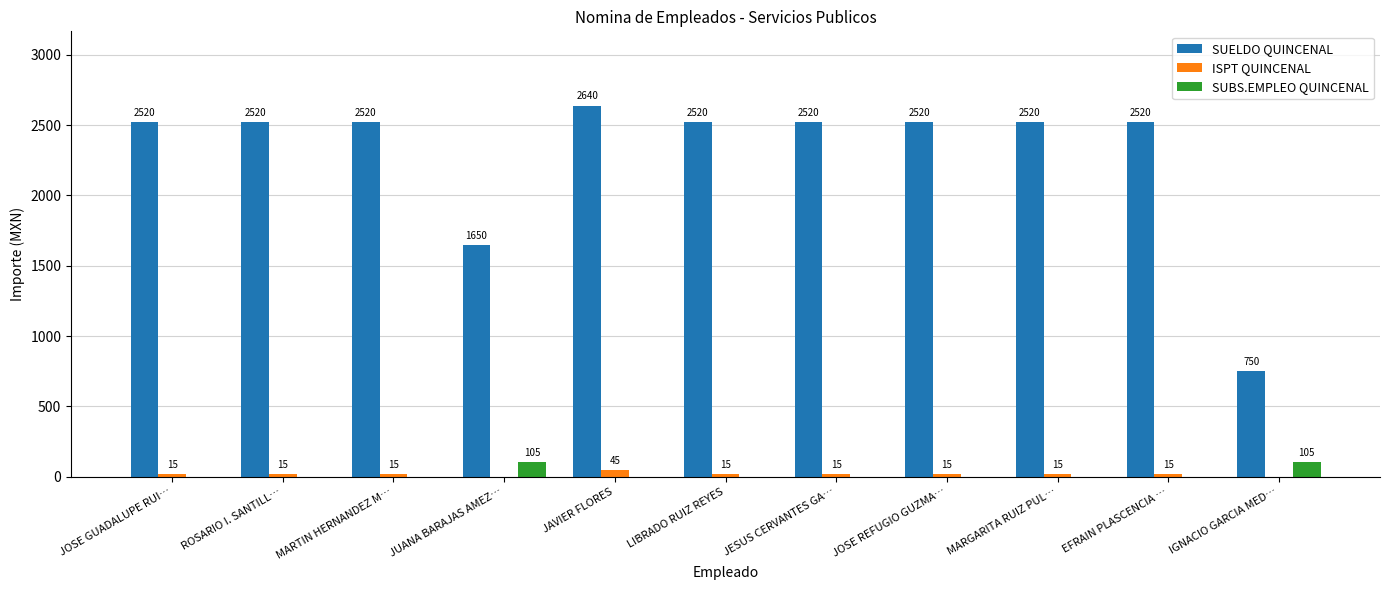

What is the highest value of the ISPT QUINCENAL series?

45